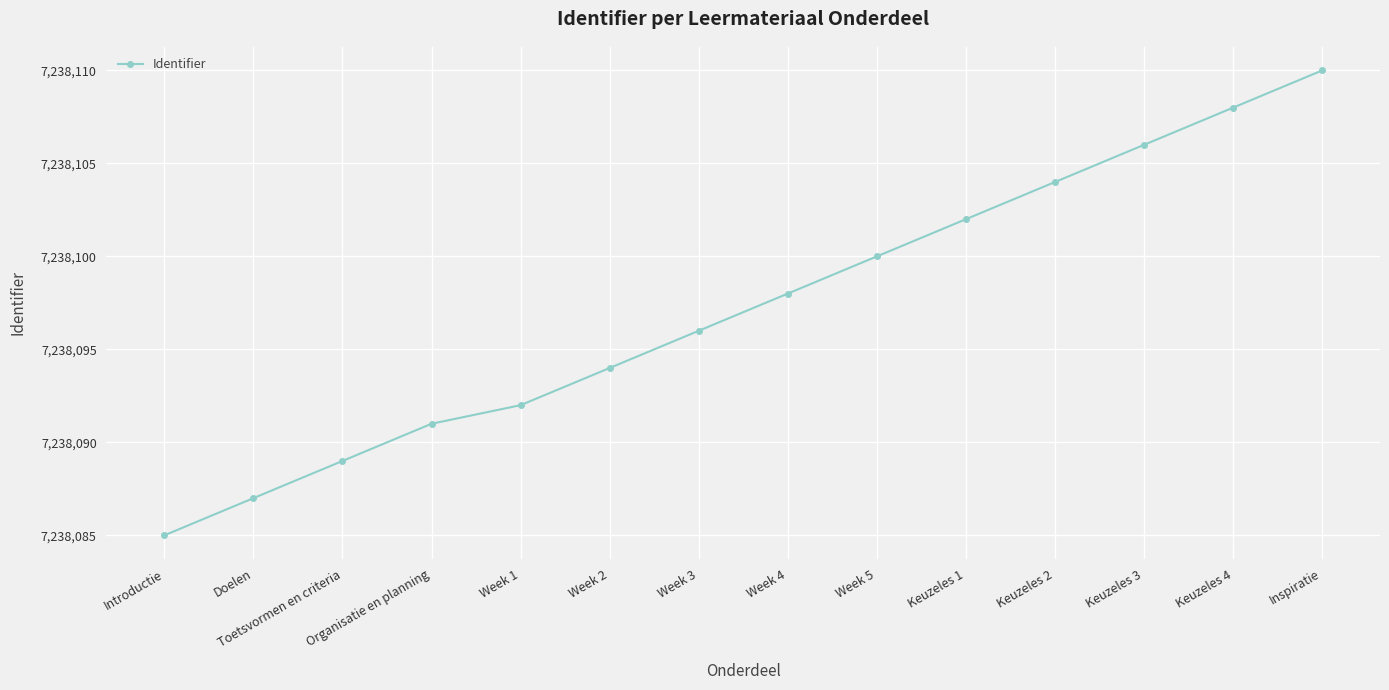

What is the label of the 10th point from the left?

Keuzeles 1